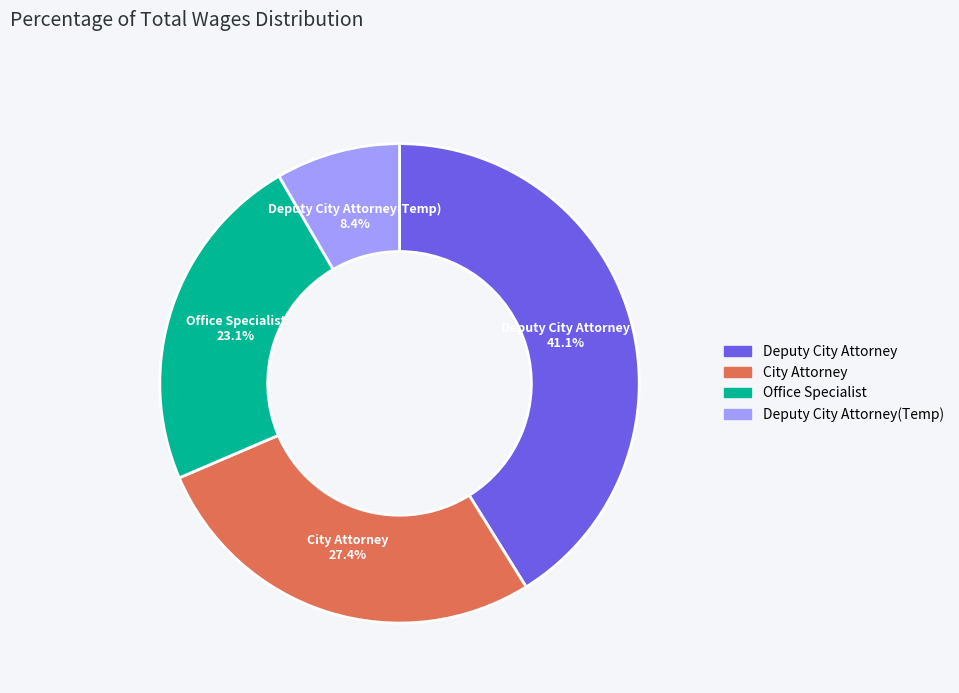

Is there any slice that represents more than half of the pie?

No